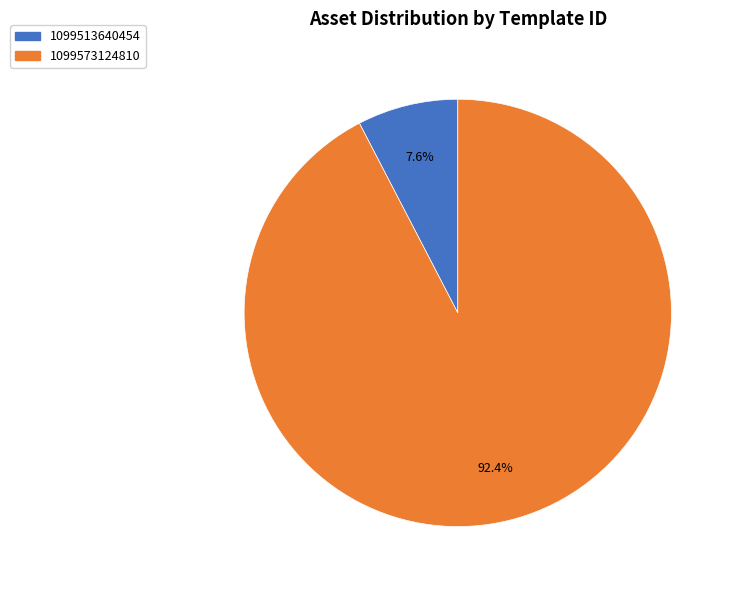

Rank the categories by value from highest to lowest.

1099573124810, 1099513640454